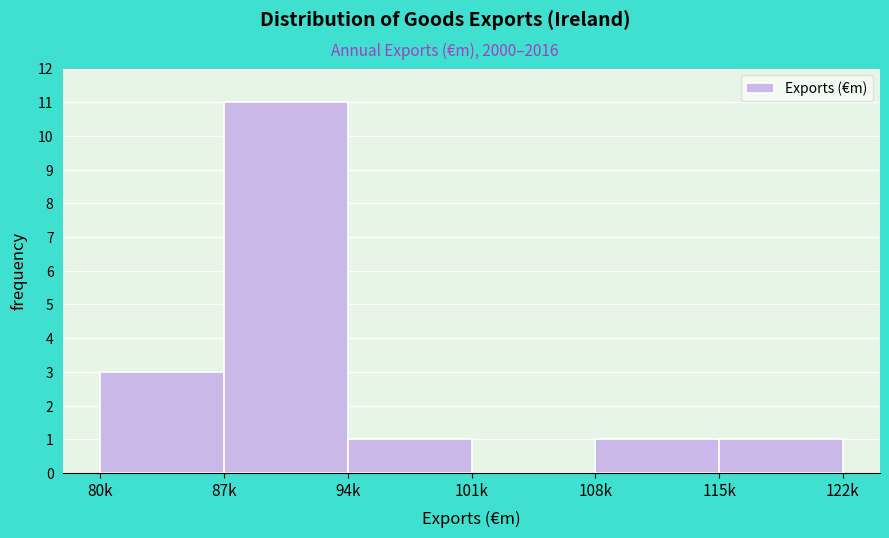

Reading left to right, transcribe all the data shown in this chart.

80k=3	87k=11	94k=1	101k=0	108k=1	115k=1